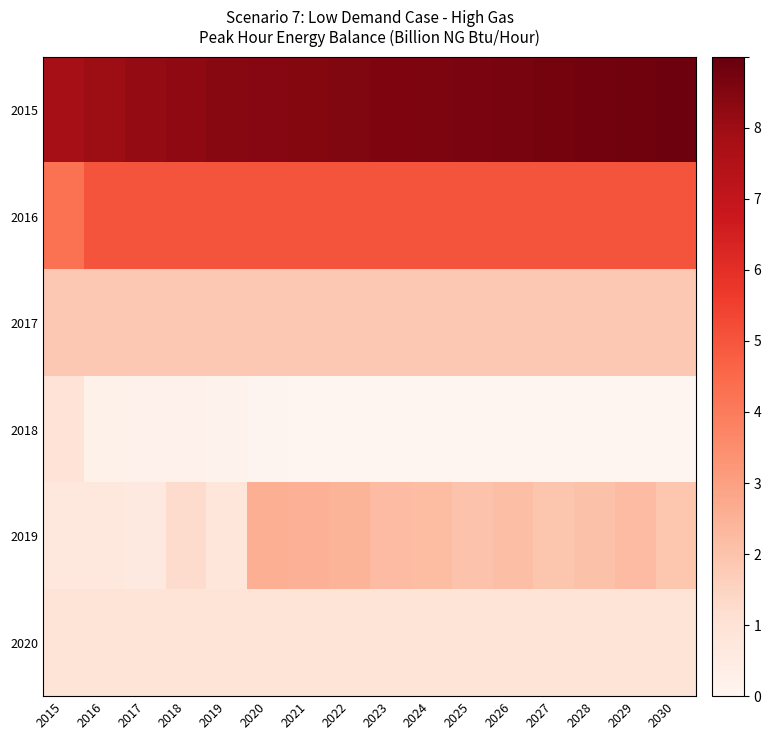

Reading right to left, what are all the values shown in this chart?

2015: 2030=8.9	2029=8.8	2028=8.8	2027=8.7	2026=8.7	2025=8.6	2024=8.6	2023=8.6	2022=8.5	2021=8.5	2020=8.4	2019=8.4	2018=8.3	2017=8.1	2016=8.0	2015=7.9
2016: 2030=5.0	2029=5.0	2028=5.0	2027=5.0	2026=5.0	2025=5.0	2024=5.0	2023=5.0	2022=5.0	2021=5.0	2020=5.0	2019=5.0	2018=5.0	2017=5.0	2016=5.0	2015=4.3
2017: 2030=1.8	2029=1.8	2028=1.8	2027=1.8	2026=1.8	2025=1.8	2024=1.8	2023=1.8	2022=1.8	2021=1.8	2020=1.8	2019=1.8	2018=1.8	2017=1.8	2016=1.8	2015=1.8
2018: 2030=0.0	2029=0.0	2028=0.0	2027=0.0	2026=0.0	2025=0.0	2024=0.0	2023=0.0	2022=0.0	2021=0.0	2020=0.0	2019=0.2	2018=0.2	2017=0.2	2016=0.2	2015=1.0
2019: 2030=1.9	2029=2.2	2028=2.1	2027=1.9	2026=2.2	2025=2.0	2024=2.2	2023=2.2	2022=2.5	2021=2.5	2020=2.6	2019=0.8	2018=1.2	2017=0.6	2016=0.7	2015=0.7
2020: 2030=0.9	2029=0.9	2028=0.9	2027=0.9	2026=0.9	2025=0.9	2024=0.9	2023=0.9	2022=0.9	2021=0.9	2020=0.9	2019=0.9	2018=0.9	2017=0.9	2016=0.9	2015=0.9